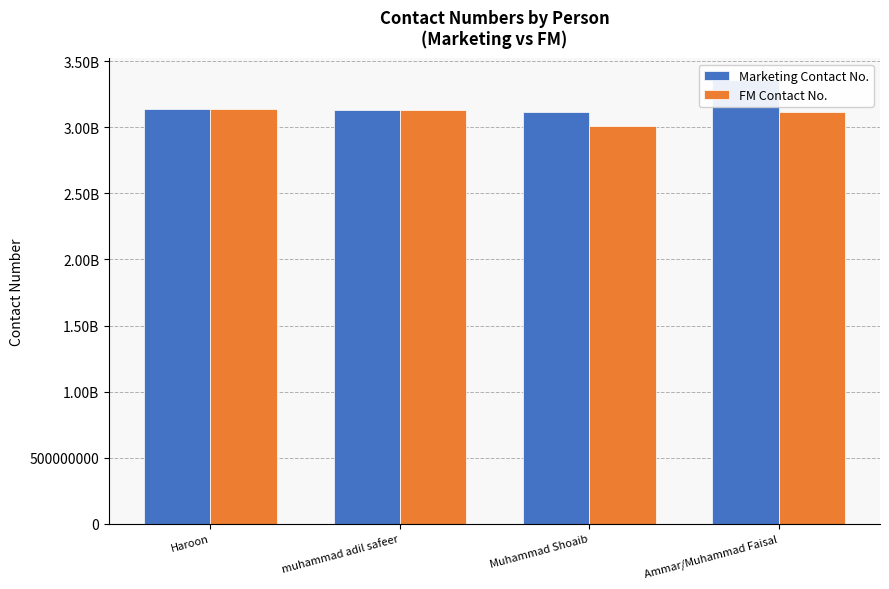

At which category does the chart reach its minimum across all series?

Muhammad Shoaib